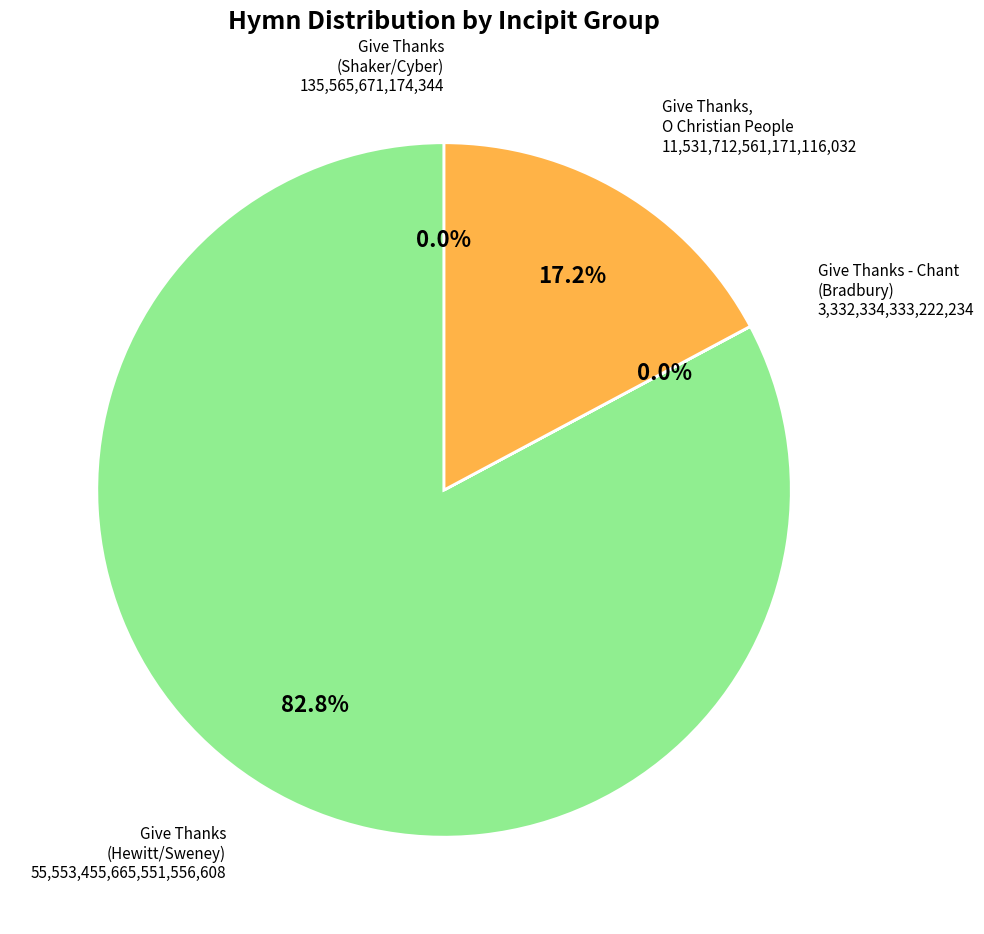

Is there any slice that represents more than half of the pie?

Yes